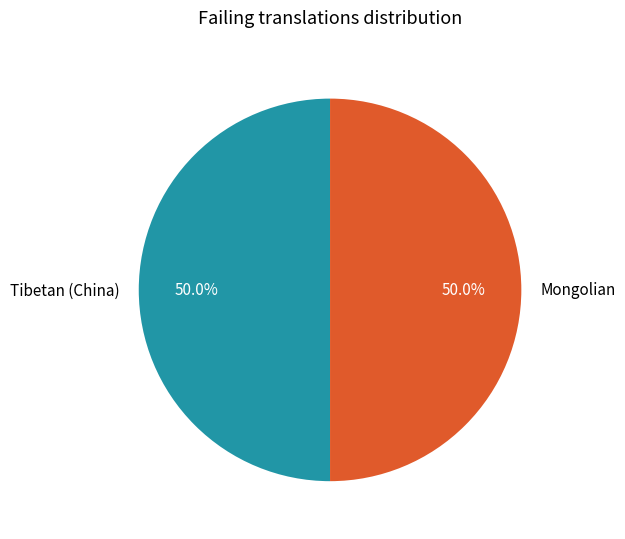

Approximately how many times larger is the value at Mongolian compared to Tibetan (China)?

1.0